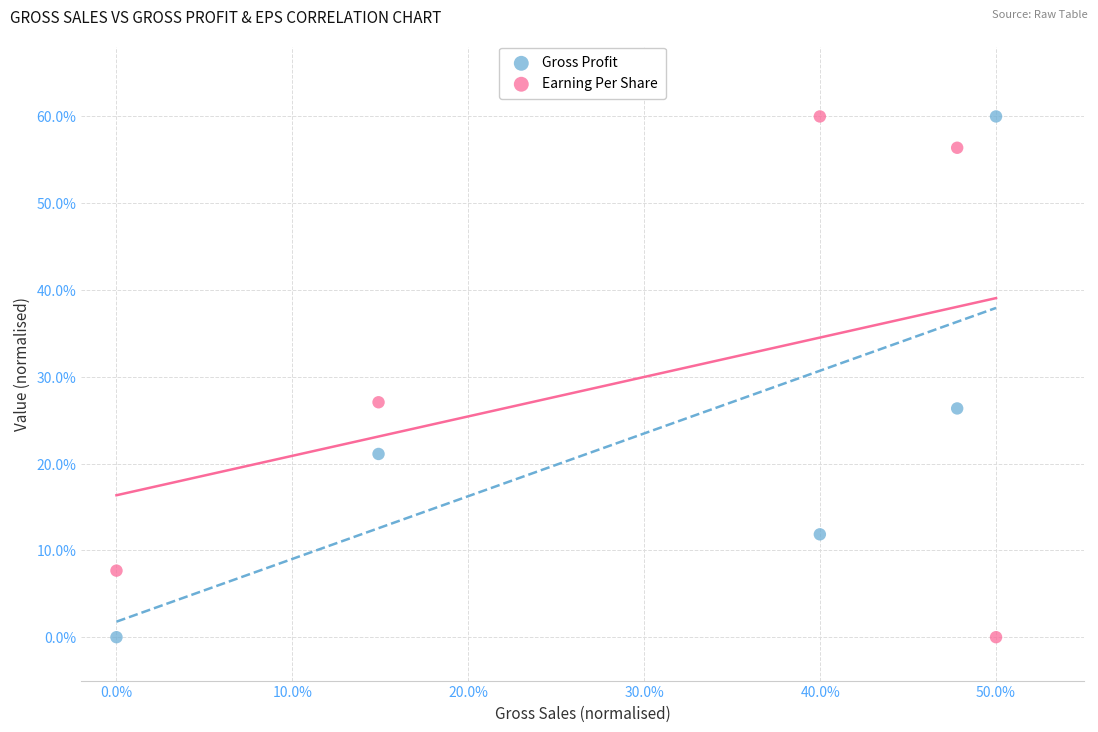

What is the X range (max minus min) for the scatter plot?

50.0